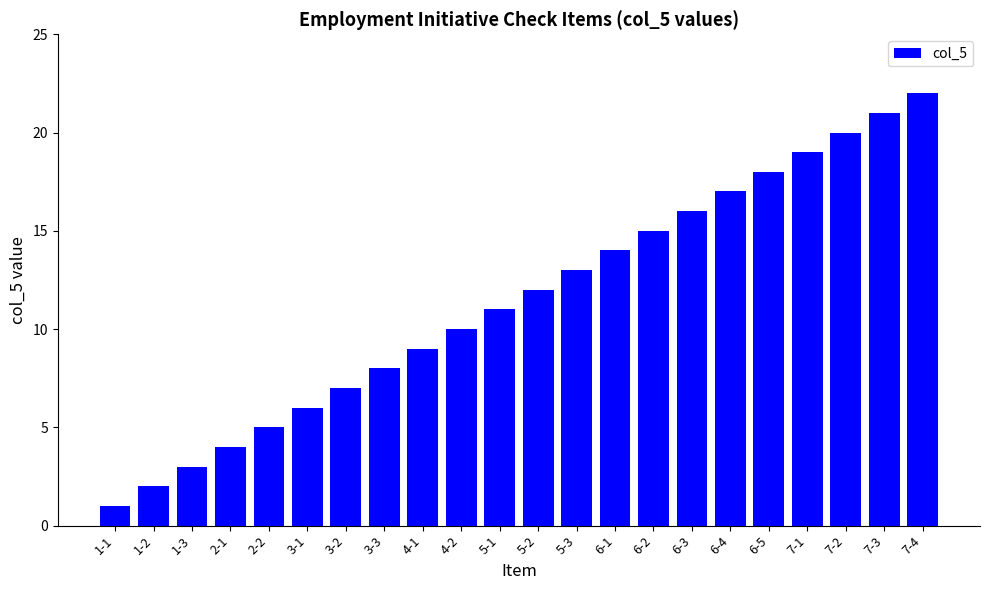

Between 3-2 and 6-5, which is larger?

6-5